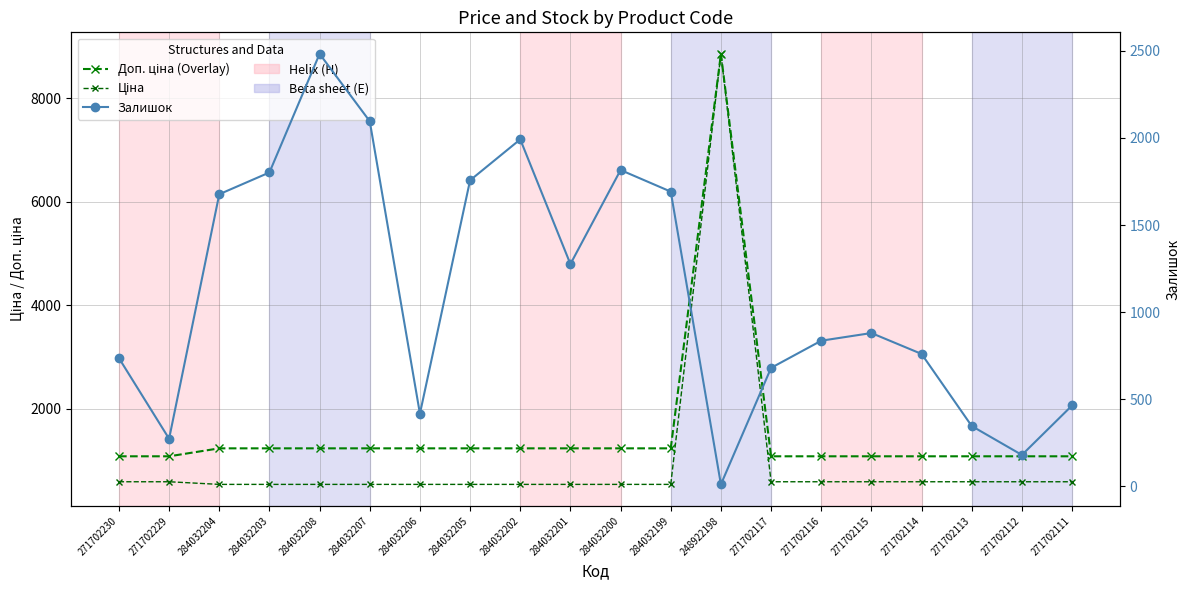

Which has a higher value, 284032205 or 271702115?

284032205